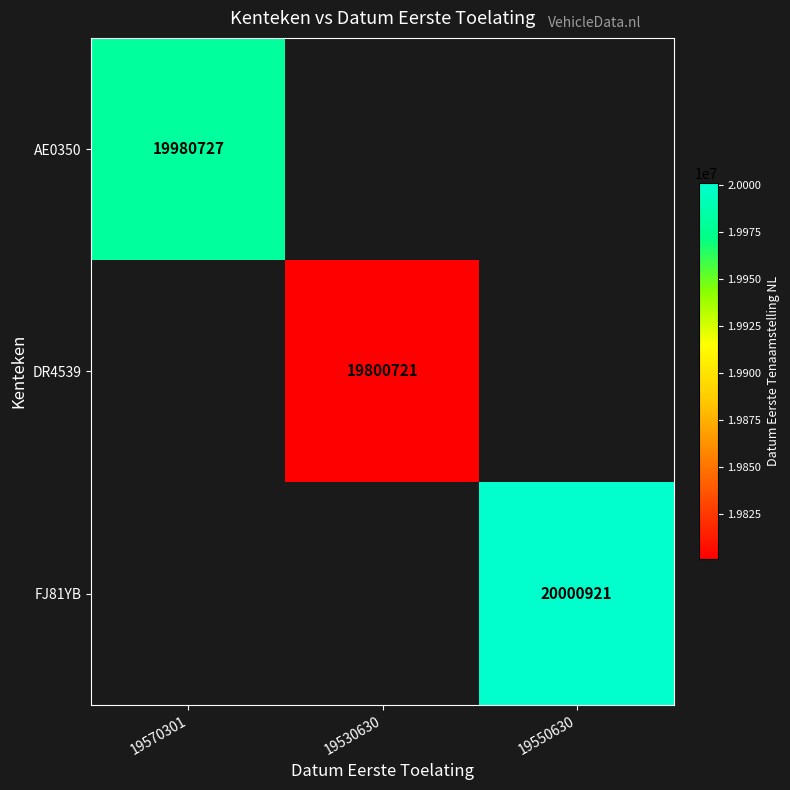

True or false: AE0350 has a value of 28798400 at 19570301.

False